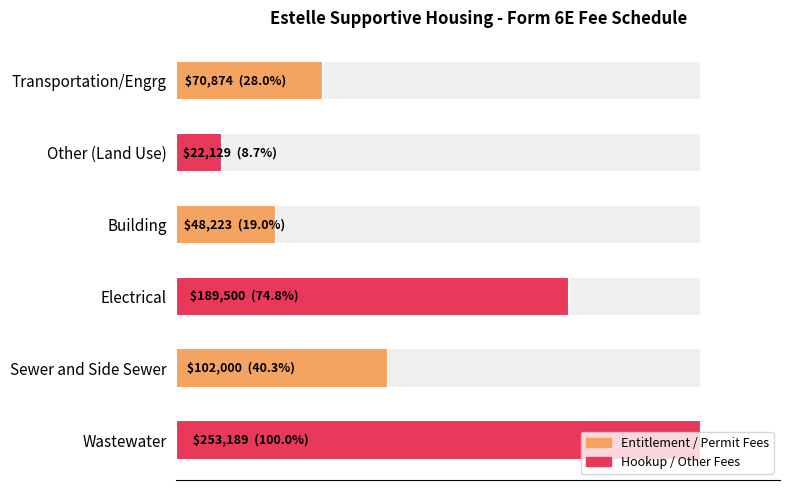

Between Sewer and Side Sewer and Wastewater, which is larger?

Wastewater